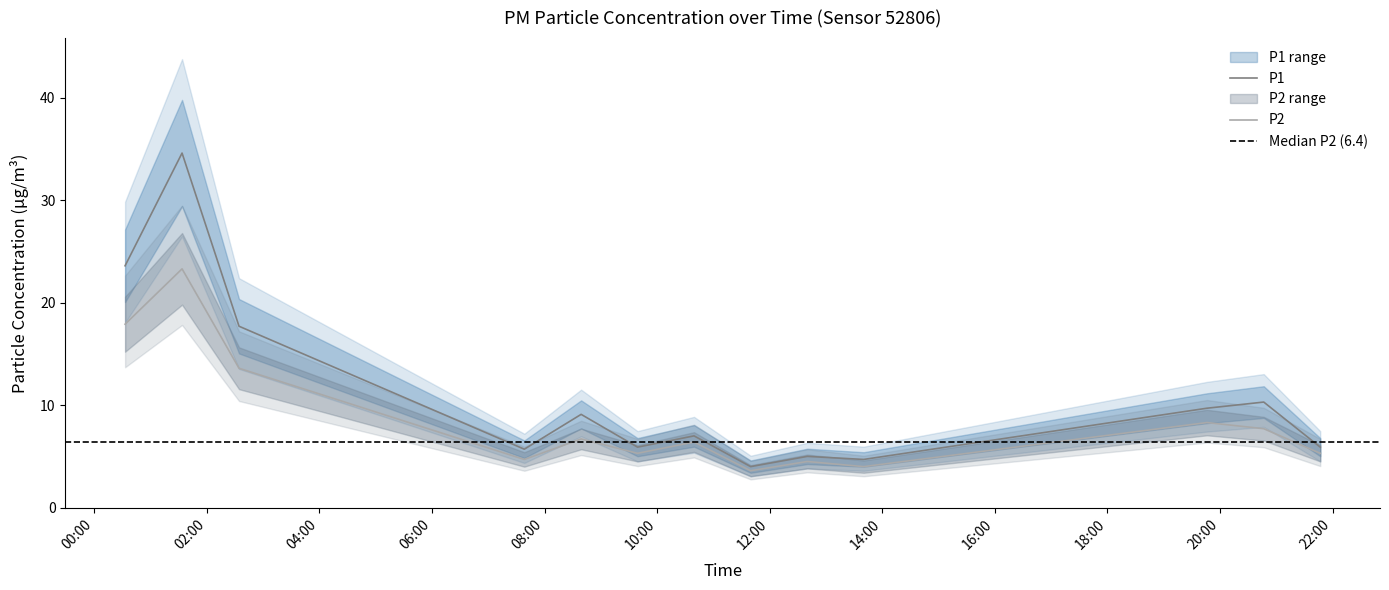

Reading left to right, list all the values displayed in this chart.

P1: 23.6	34.6	17.7	5.7	9.1	5.9	7.0	4.0	5.0	4.7	9.7	10.3	5.9
P2: 17.9	23.3	13.6	4.7	6.7	5.3	6.4	3.6	4.5	4.0	8.3	7.7	5.3